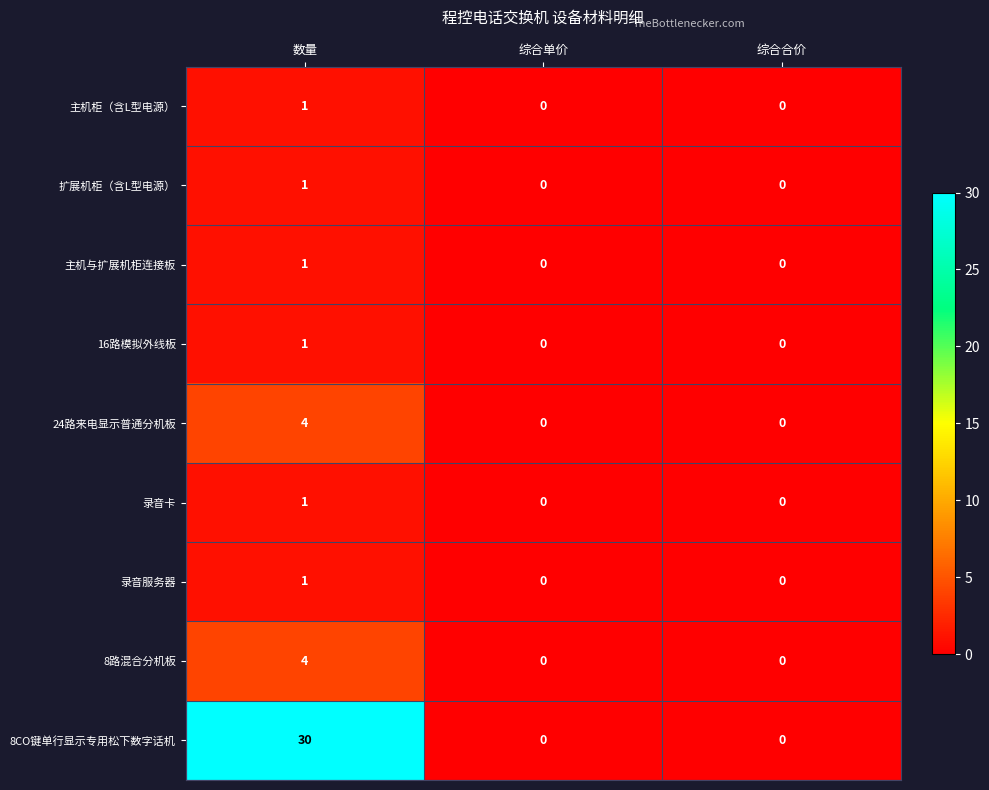

What is the sum of all 8路混合分机板 values?

4